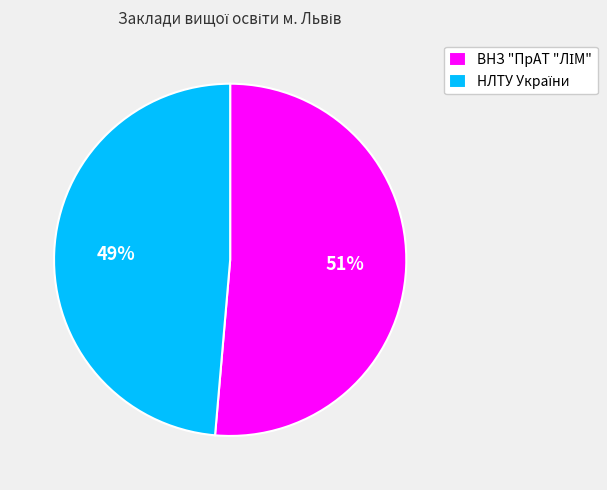

Is there a majority slice in this chart?

Yes